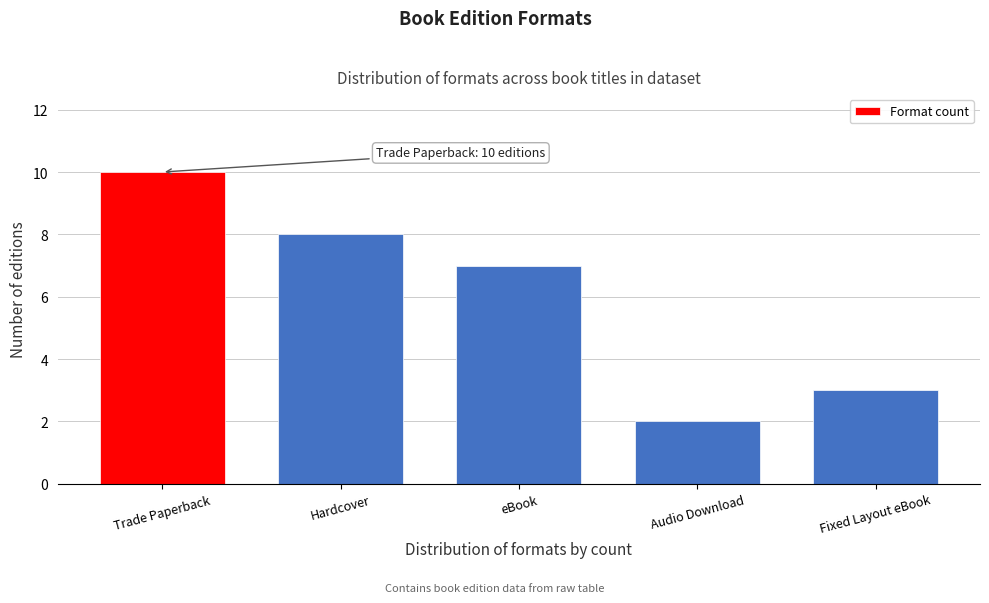

Reading left to right, extract all data points from this chart.

10	8	7	2	3